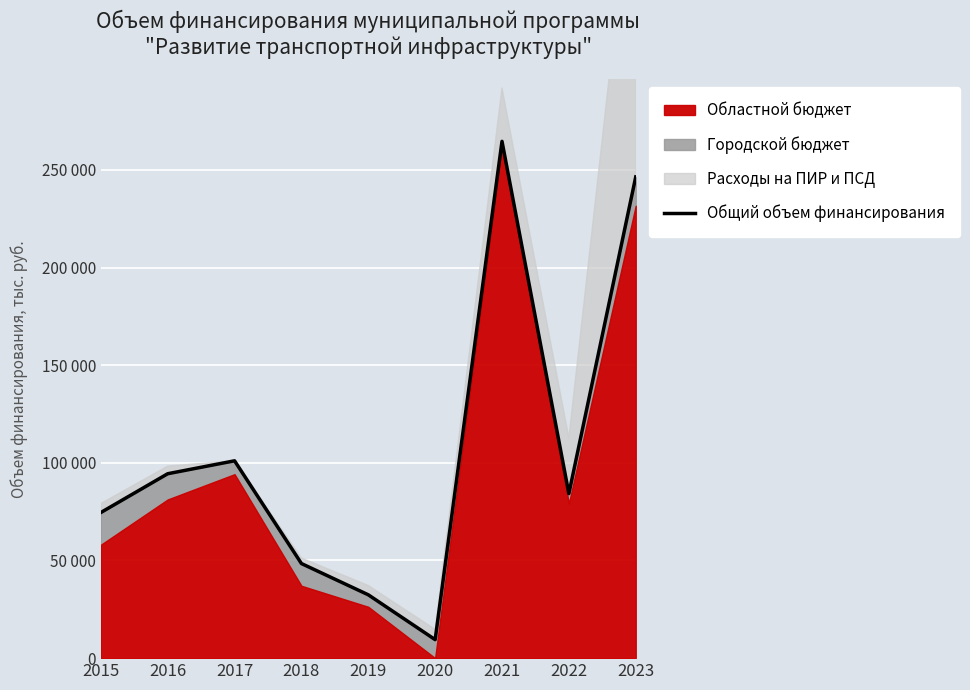

At which category does the chart reach its peak across all series?

2021